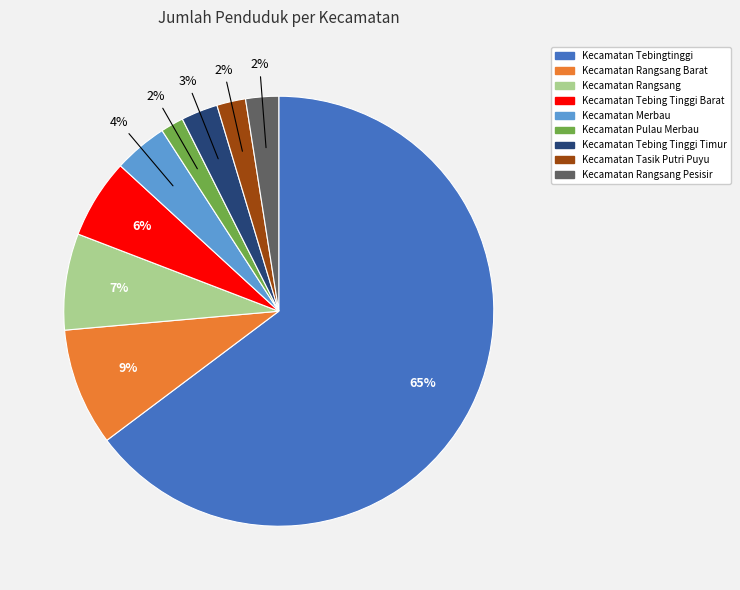

The Kecamatan Pulau Merbau slice represents 2% of the pie. True or false?

True